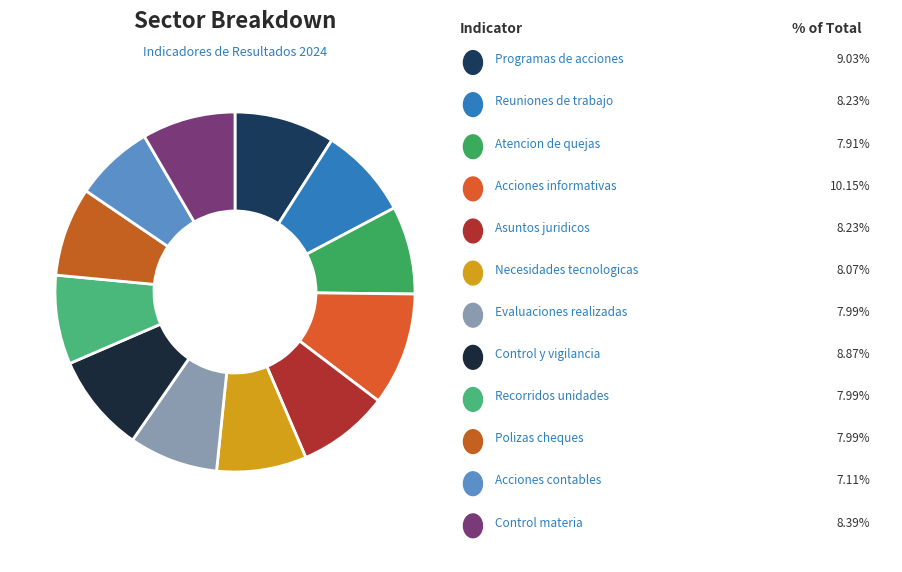

Count the number of slices in the pie.

12